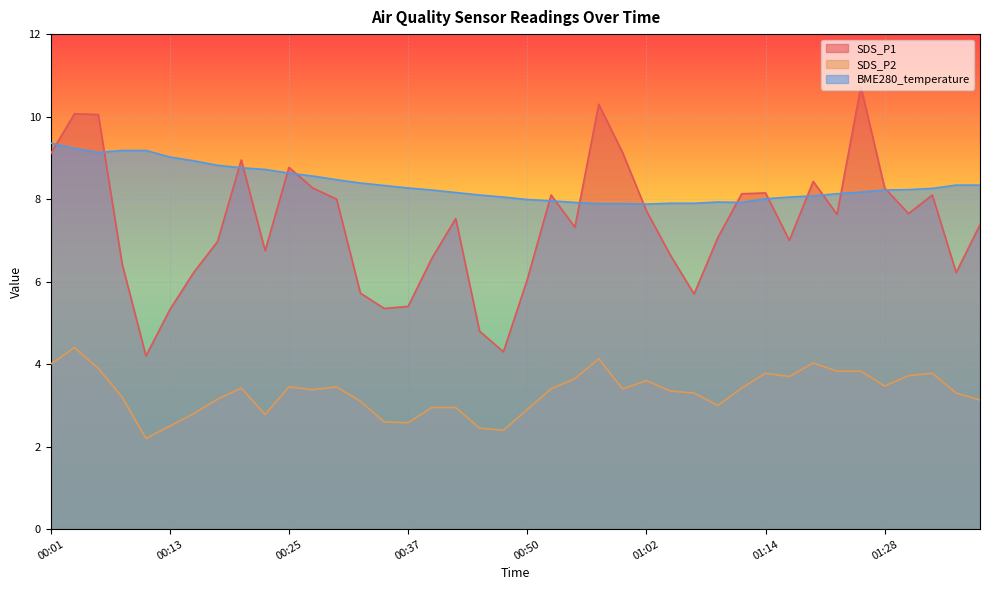

What is the total value across all series at 00:15?

17.9